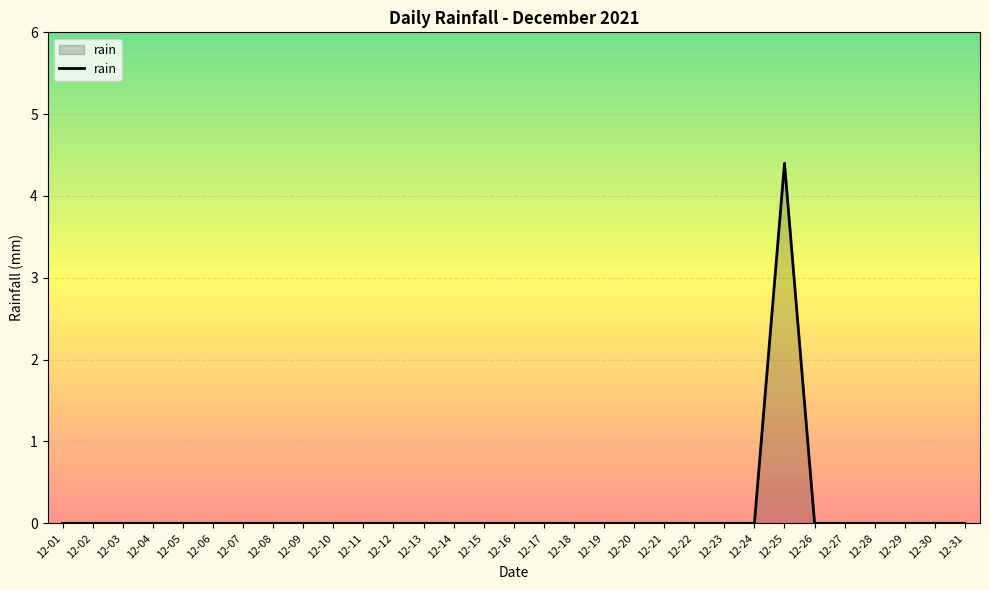

Does the chart have visible grid lines?

Yes